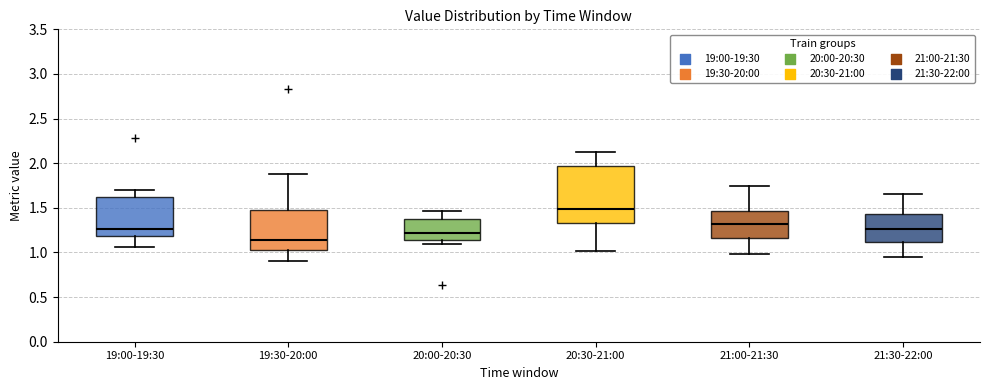

Where does the lower whisker of the box for 19:00-19:30 end on the y-axis? The values are not printed on the chart, so give them approximately, as read against the axis.

1.05